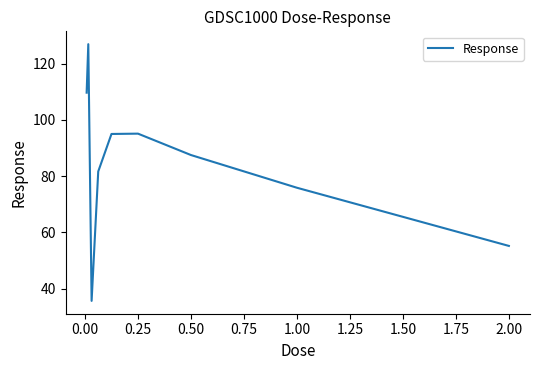

What is the smallest value displayed?

35.6